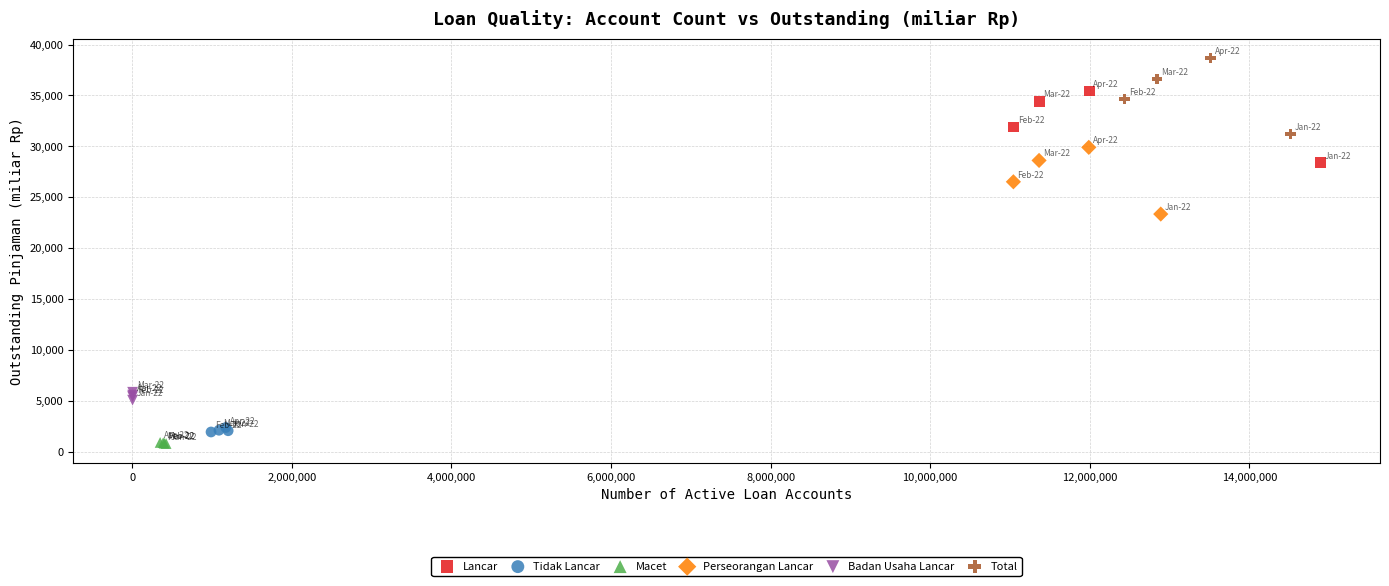

What are all the series names shown in the legend?

Lancar, Tidak Lancar, Macet, Perseorangan Lancar, Badan Usaha Lancar, Total